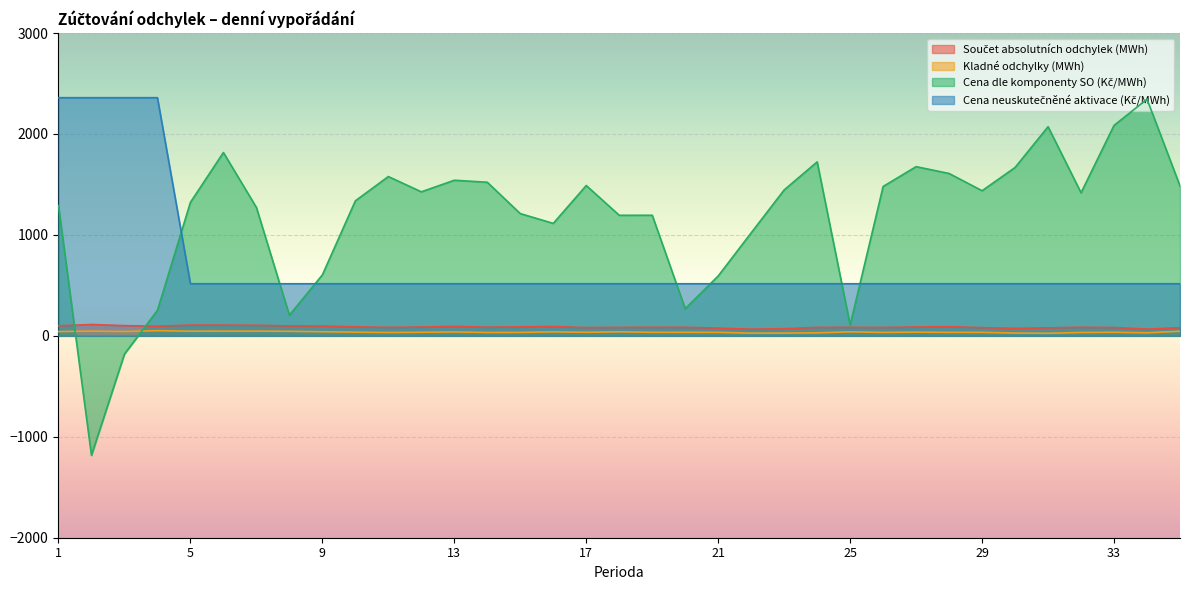

At 9, list the series in order from smallest to largest.

Kladné odchylky (MWh), Součet absolutních odchylek (MWh), Cena neuskutečněné aktivace (Kč/MWh), Cena dle komponenty SO (Kč/MWh)